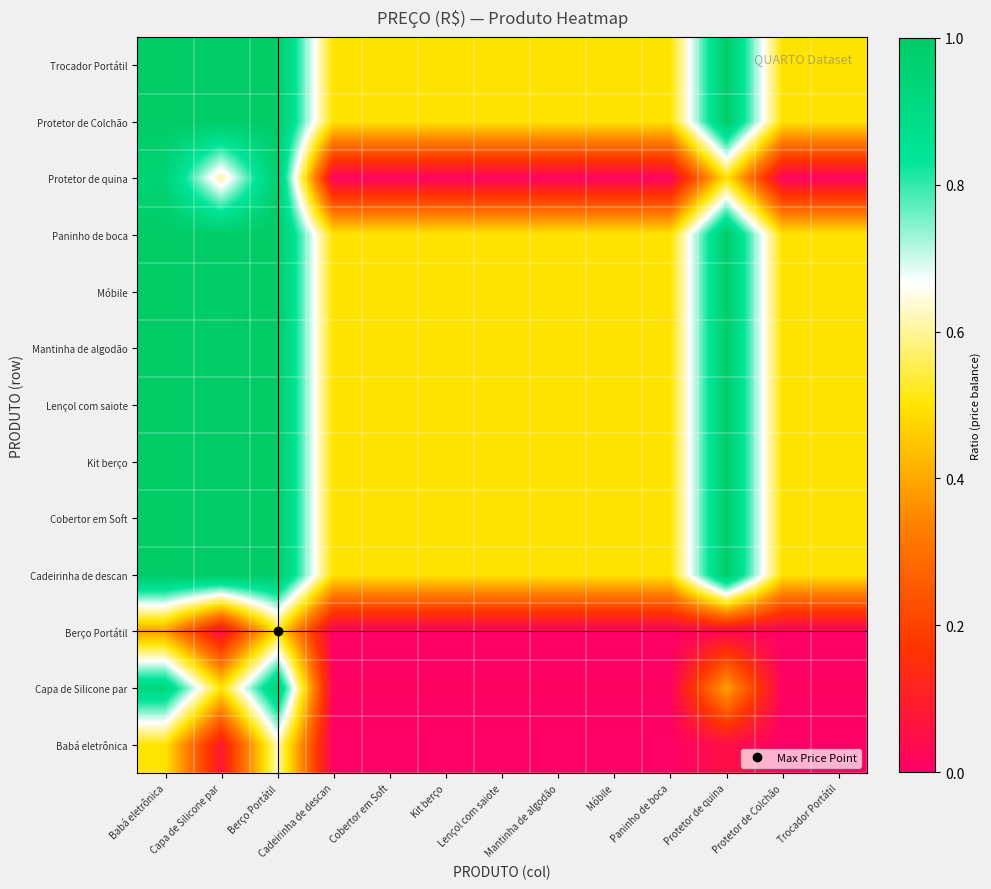

Reading left to right, list all the values displayed in this chart.

Babá eletrônica: Babá eletrônica=0.5	Capa de Silicone par=0.1	Berço Portátil=0.6	Cadeirinha de descan=0.0	Cobertor em Soft=0.0	Kit berço=0.0	Lençol com saiote=0.0	Mantinha de algodão=0.0	Móbile=0.0	Paninho de boca=0.0	Protetor de quina=0.1	Protetor de Colchão=0.0	Trocador Portátil=0.0
Capa de Silicone par: Babá eletrônica=0.9	Capa de Silicone par=0.5	Berço Portátil=0.9	Cadeirinha de descan=0.0	Cobertor em Soft=0.0	Kit berço=0.0	Lençol com saiote=0.0	Mantinha de algodão=0.0	Móbile=0.0	Paninho de boca=0.0	Protetor de quina=0.4	Protetor de Colchão=0.0	Trocador Portátil=0.0
Berço Portátil: Babá eletrônica=0.4	Capa de Silicone par=0.1	Berço Portátil=0.5	Cadeirinha de descan=0.0	Cobertor em Soft=0.0	Kit berço=0.0	Lençol com saiote=0.0	Mantinha de algodão=0.0	Móbile=0.0	Paninho de boca=0.0	Protetor de quina=0.0	Protetor de Colchão=0.0	Trocador Portátil=0.0
Cadeirinha de descan: Babá eletrônica=1.0	Capa de Silicone par=1.0	Berço Portátil=1.0	Cadeirinha de descan=0.5	Cobertor em Soft=0.5	Kit berço=0.5	Lençol com saiote=0.5	Mantinha de algodão=0.5	Móbile=0.5	Paninho de boca=0.5	Protetor de quina=1.0	Protetor de Colchão=0.5	Trocador Portátil=0.5
Cobertor em Soft: Babá eletrônica=1.0	Capa de Silicone par=1.0	Berço Portátil=1.0	Cadeirinha de descan=0.5	Cobertor em Soft=0.5	Kit berço=0.5	Lençol com saiote=0.5	Mantinha de algodão=0.5	Móbile=0.5	Paninho de boca=0.5	Protetor de quina=1.0	Protetor de Colchão=0.5	Trocador Portátil=0.5
Kit berço: Babá eletrônica=1.0	Capa de Silicone par=1.0	Berço Portátil=1.0	Cadeirinha de descan=0.5	Cobertor em Soft=0.5	Kit berço=0.5	Lençol com saiote=0.5	Mantinha de algodão=0.5	Móbile=0.5	Paninho de boca=0.5	Protetor de quina=1.0	Protetor de Colchão=0.5	Trocador Portátil=0.5
Lençol com saiote: Babá eletrônica=1.0	Capa de Silicone par=1.0	Berço Portátil=1.0	Cadeirinha de descan=0.5	Cobertor em Soft=0.5	Kit berço=0.5	Lençol com saiote=0.5	Mantinha de algodão=0.5	Móbile=0.5	Paninho de boca=0.5	Protetor de quina=1.0	Protetor de Colchão=0.5	Trocador Portátil=0.5
Mantinha de algodão: Babá eletrônica=1.0	Capa de Silicone par=1.0	Berço Portátil=1.0	Cadeirinha de descan=0.5	Cobertor em Soft=0.5	Kit berço=0.5	Lençol com saiote=0.5	Mantinha de algodão=0.5	Móbile=0.5	Paninho de boca=0.5	Protetor de quina=1.0	Protetor de Colchão=0.5	Trocador Portátil=0.5
Móbile: Babá eletrônica=1.0	Capa de Silicone par=1.0	Berço Portátil=1.0	Cadeirinha de descan=0.5	Cobertor em Soft=0.5	Kit berço=0.5	Lençol com saiote=0.5	Mantinha de algodão=0.5	Móbile=0.5	Paninho de boca=0.5	Protetor de quina=1.0	Protetor de Colchão=0.5	Trocador Portátil=0.5
Paninho de boca: Babá eletrônica=1.0	Capa de Silicone par=1.0	Berço Portátil=1.0	Cadeirinha de descan=0.5	Cobertor em Soft=0.5	Kit berço=0.5	Lençol com saiote=0.5	Mantinha de algodão=0.5	Móbile=0.5	Paninho de boca=0.5	Protetor de quina=1.0	Protetor de Colchão=0.5	Trocador Portátil=0.5
Protetor de quina: Babá eletrônica=0.9	Capa de Silicone par=0.6	Berço Portátil=1.0	Cadeirinha de descan=0.0	Cobertor em Soft=0.0	Kit berço=0.0	Lençol com saiote=0.0	Mantinha de algodão=0.0	Móbile=0.0	Paninho de boca=0.0	Protetor de quina=0.5	Protetor de Colchão=0.0	Trocador Portátil=0.0
Protetor de Colchão: Babá eletrônica=1.0	Capa de Silicone par=1.0	Berço Portátil=1.0	Cadeirinha de descan=0.5	Cobertor em Soft=0.5	Kit berço=0.5	Lençol com saiote=0.5	Mantinha de algodão=0.5	Móbile=0.5	Paninho de boca=0.5	Protetor de quina=1.0	Protetor de Colchão=0.5	Trocador Portátil=0.5
Trocador Portátil: Babá eletrônica=1.0	Capa de Silicone par=1.0	Berço Portátil=1.0	Cadeirinha de descan=0.5	Cobertor em Soft=0.5	Kit berço=0.5	Lençol com saiote=0.5	Mantinha de algodão=0.5	Móbile=0.5	Paninho de boca=0.5	Protetor de quina=1.0	Protetor de Colchão=0.5	Trocador Portátil=0.5